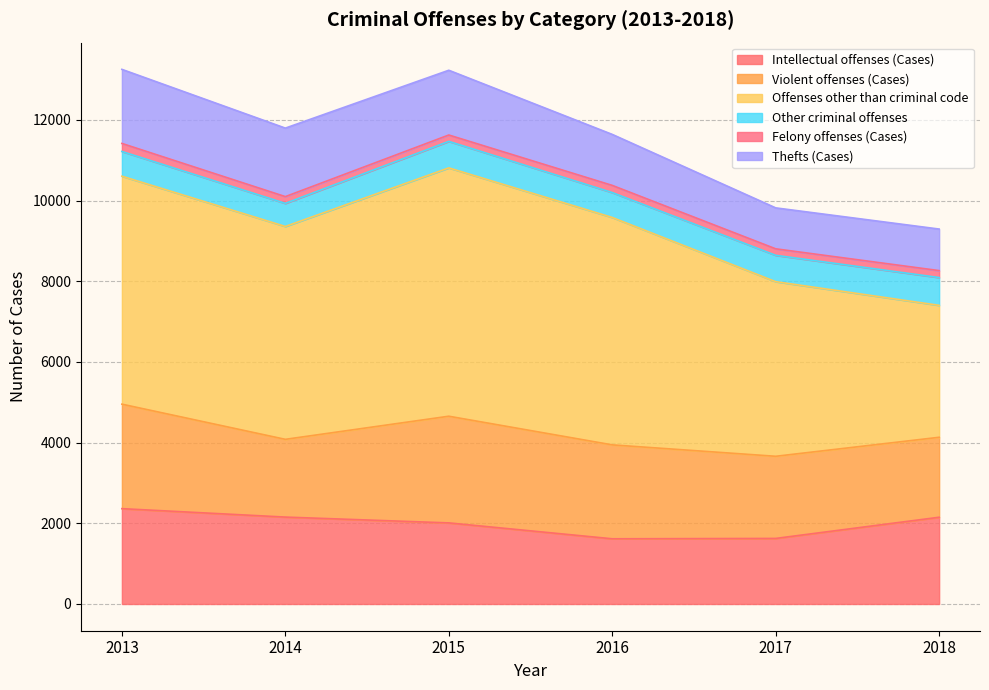

The Other criminal offenses series shows 653 at 2017. True or false?

True